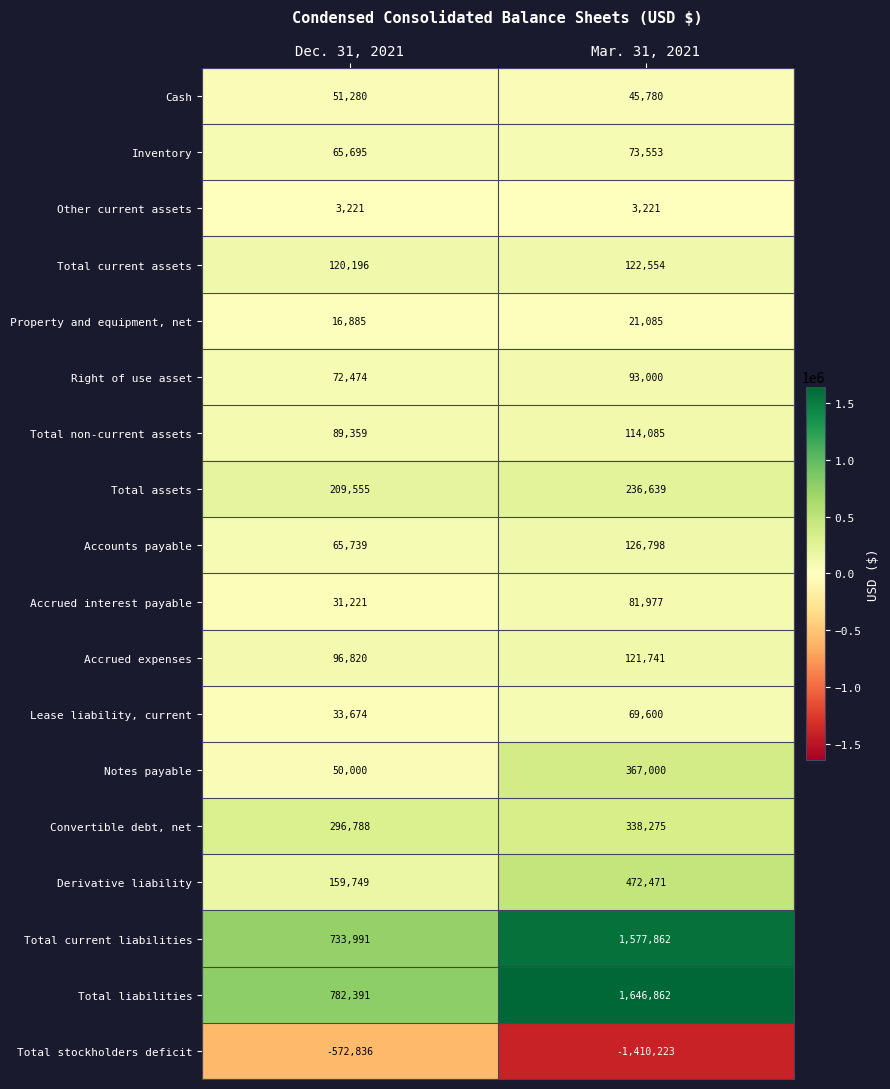

What is the sum of all Other current assets values?

6442